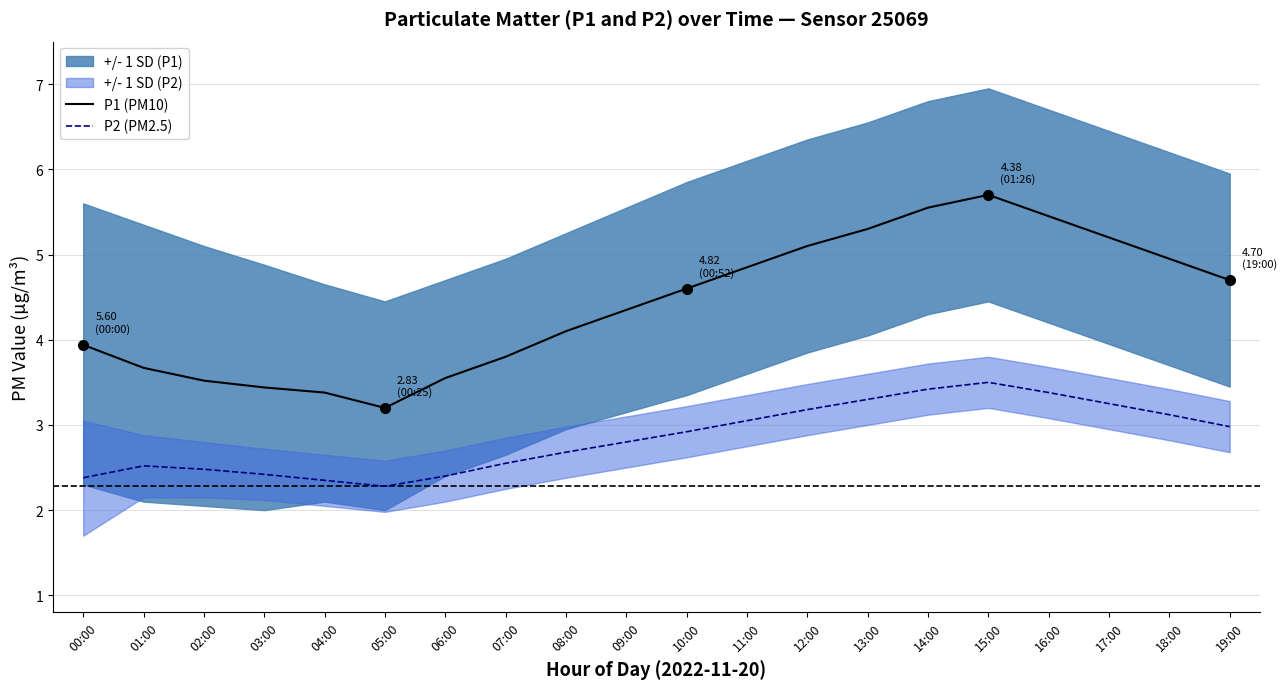

Where is the first local minimum for P1 (PM10)?

05:00